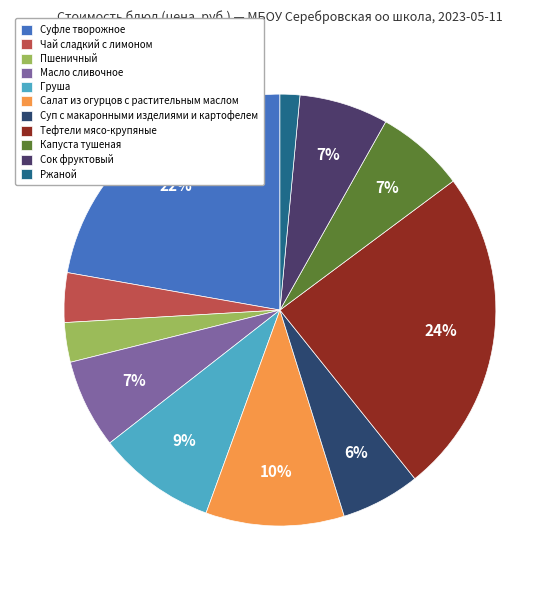

To the nearest percent, what is the difference between the Ржаной and Тефтели мясо-крупяные slice percentages?

23%